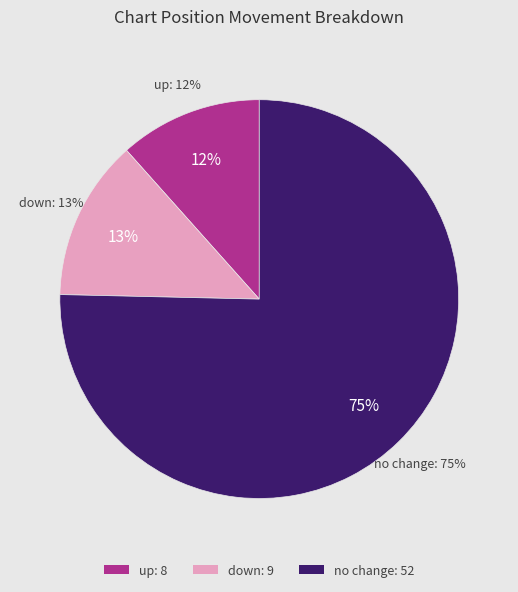

What portion of the pie excludes -?

24.6%